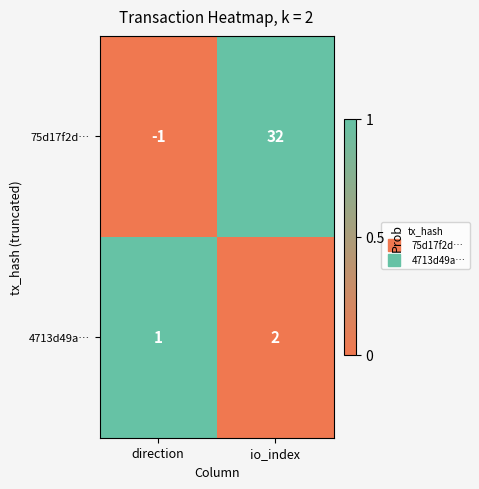

At how many categories does at least one series exceed 0?

2